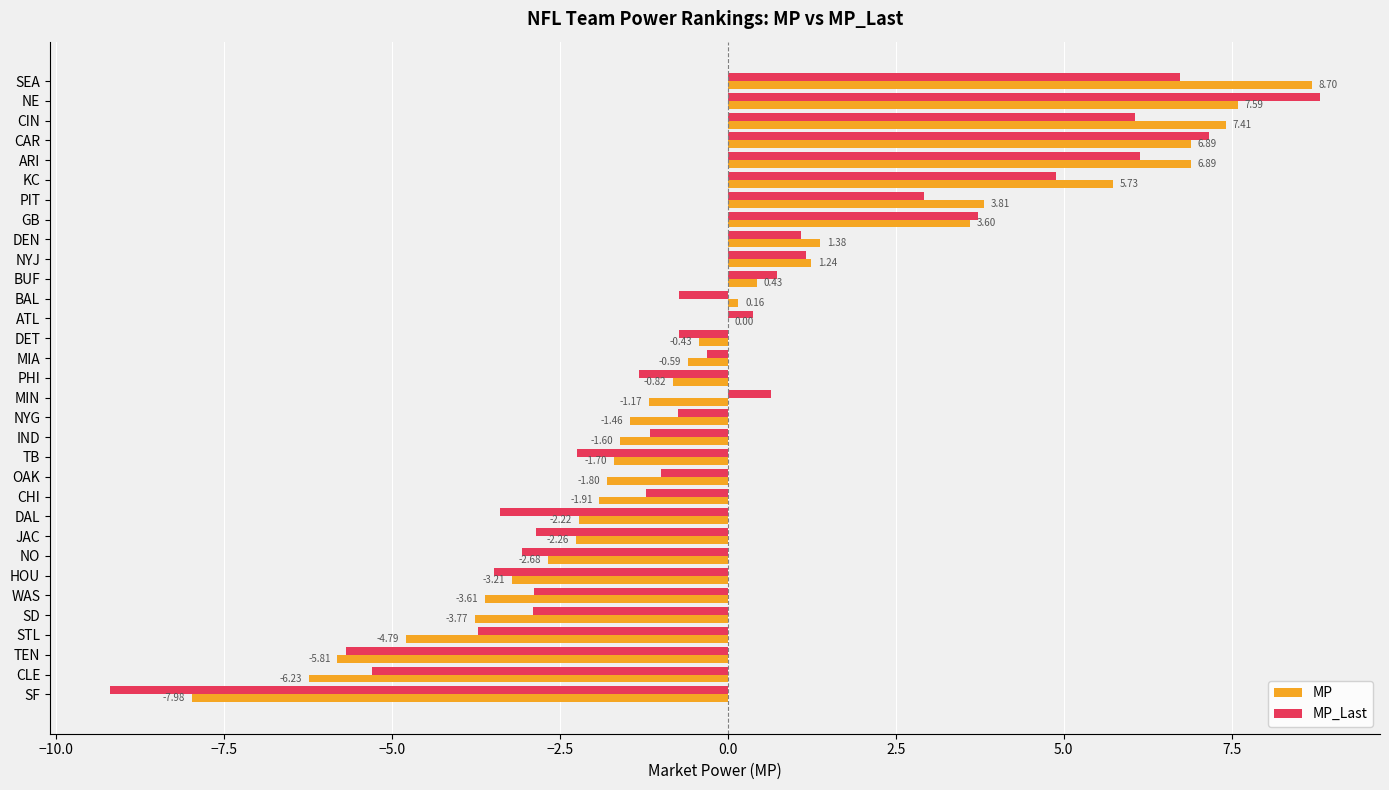

How many data points does each series have?

32